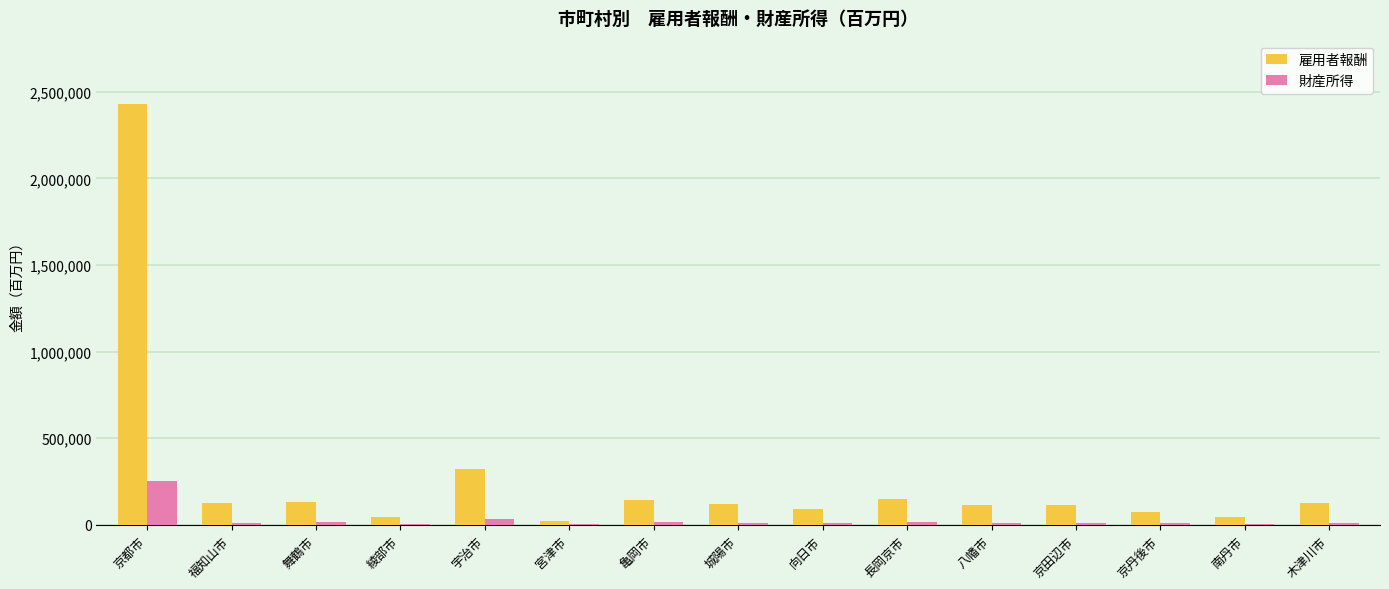

What is the sum of all 雇用者報酬 values?

4049838